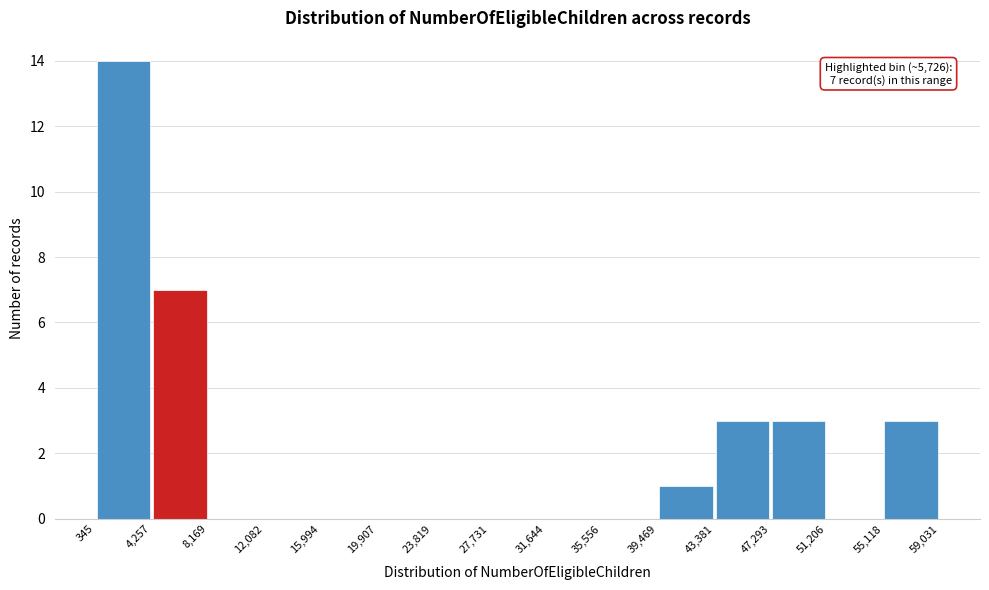

Which range on the x-axis has the tallest bar?

345 to 4,257